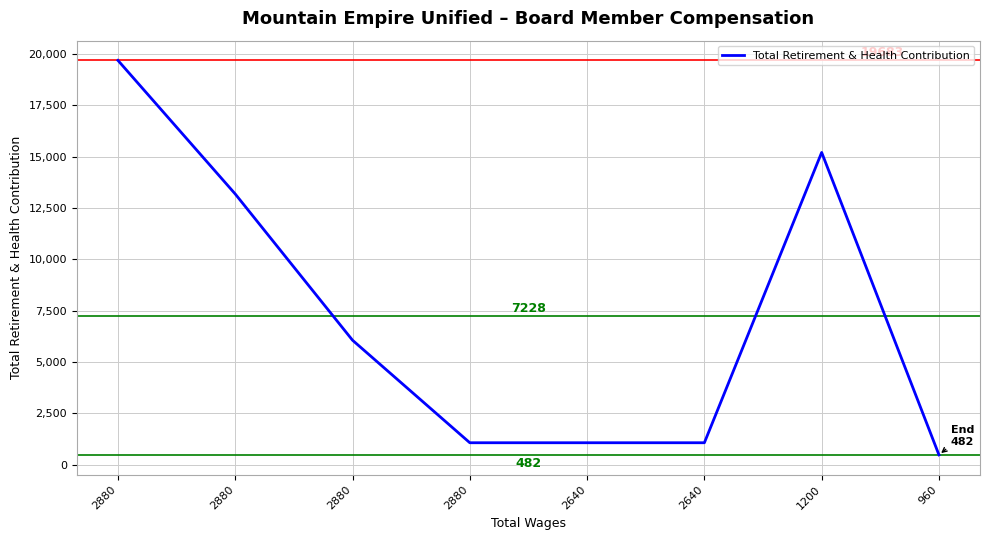

At which category does the chart reach its peak across all series?

2880